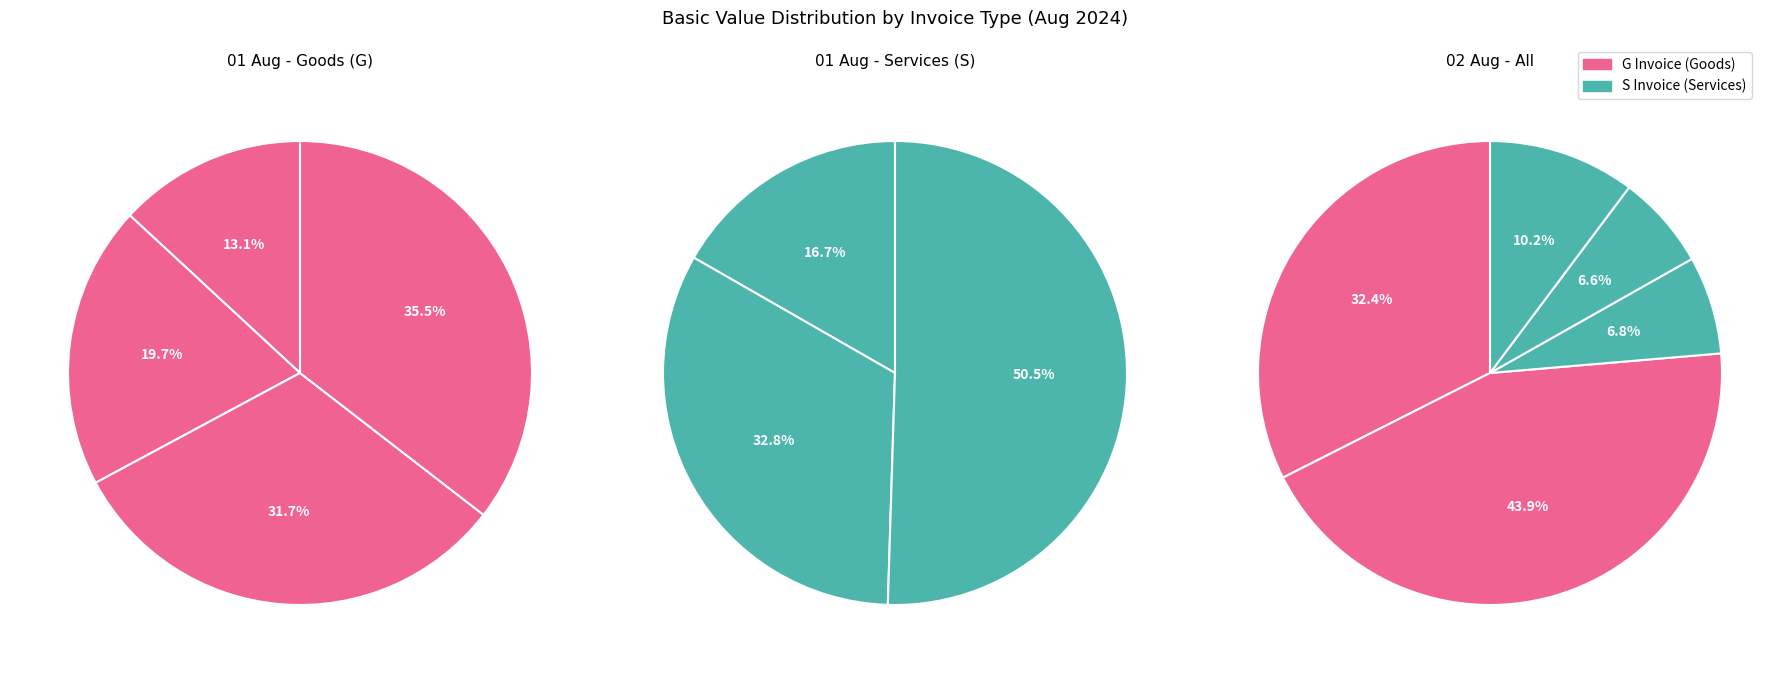

Is 0234/G/24-25 the majority of the pie?

No